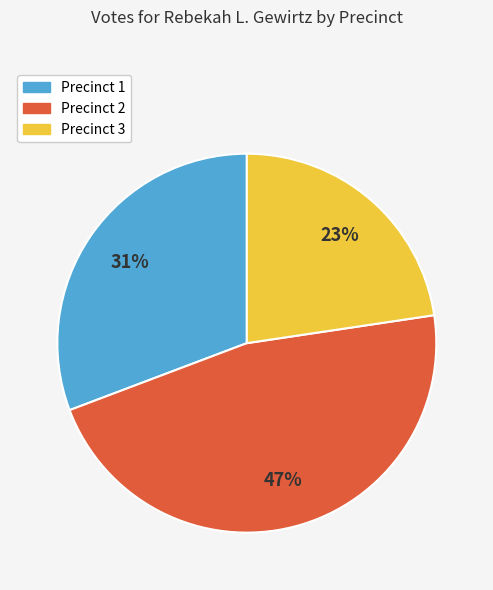

True or false: Precinct 3 accounts for 37% of the total.

False